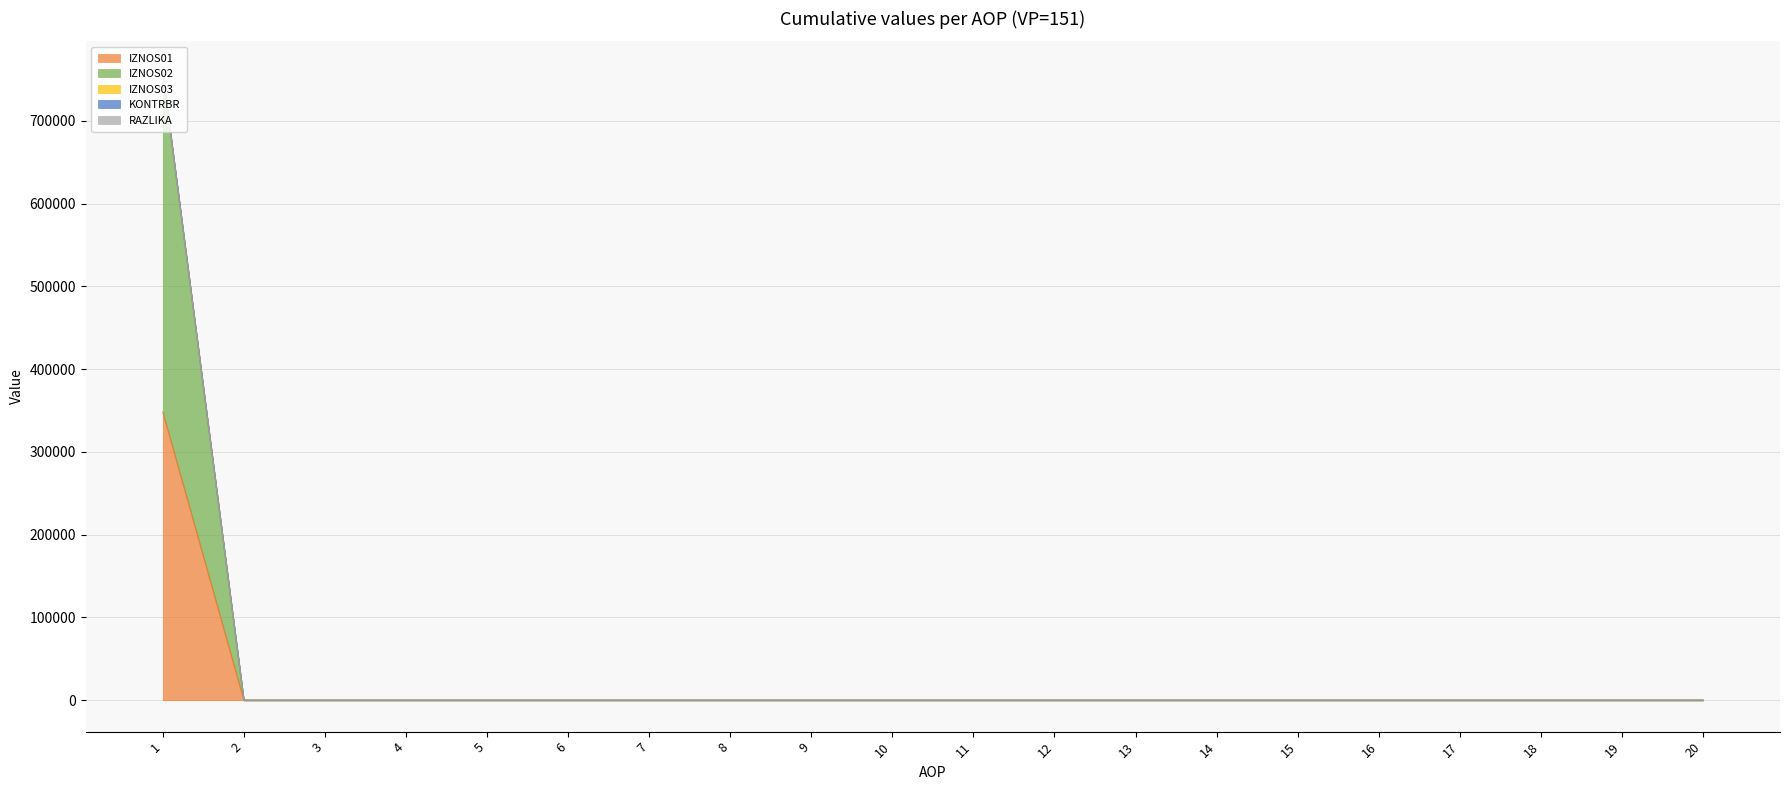

Reading right to left, extract all data points from this chart.

IZNOS01: 20=0.0	19=0.0	18=0.0	17=0.0	16=0.0	15=0.0	14=0.0	13=0.0	12=0.0	11=0.0	10=0.0	9=0.0	8=0.0	7=0.0	6=0.0	5=0.0	4=0.0	3=0.0	2=0.0	1=348127.1
IZNOS02: 20=0.0	19=0.0	18=0.0	17=0.0	16=0.0	15=0.0	14=0.0	13=0.0	12=0.0	11=0.0	10=0.0	9=0.0	8=0.0	7=0.0	6=0.0	5=0.0	4=0.0	3=0.0	2=0.0	1=756994.9
KONTRBR: 20=0.0	19=0.0	18=0.0	17=0.0	16=0.0	15=0.0	14=0.0	13=0.0	12=0.0	11=0.0	10=0.0	9=0.0	8=0.0	7=0.0	6=0.0	5=0.0	4=0.0	3=0.0	2=0.0	1=758160.7
RAZLIKA: 20=0.0	19=0.0	18=0.0	17=0.0	16=0.0	15=0.0	14=0.0	13=0.0	12=0.0	11=0.0	10=0.0	9=0.0	8=0.0	7=0.0	6=0.0	5=0.0	4=0.0	3=0.0	2=0.0	1=756994.9